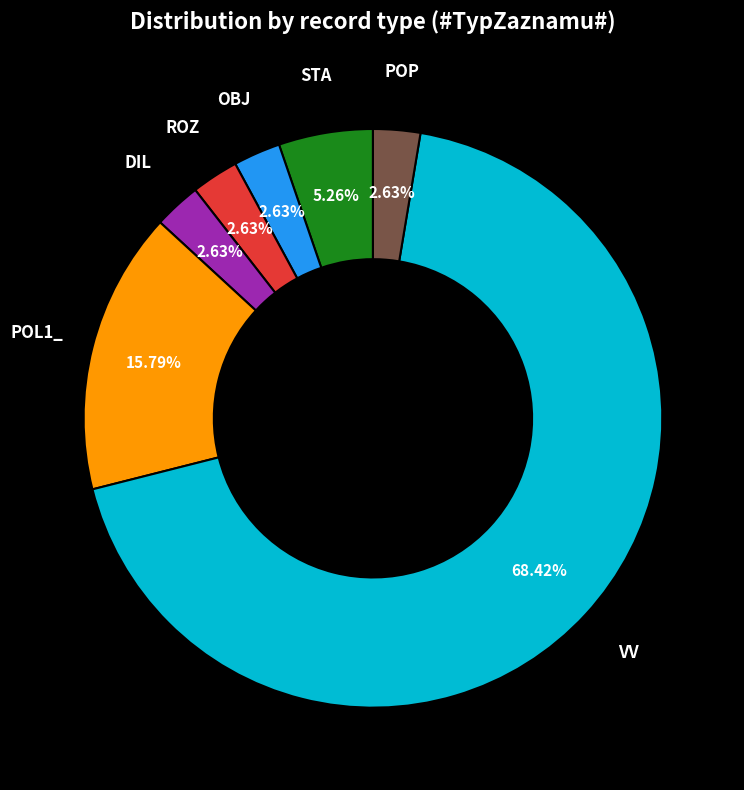

Is STA the majority of the pie?

No